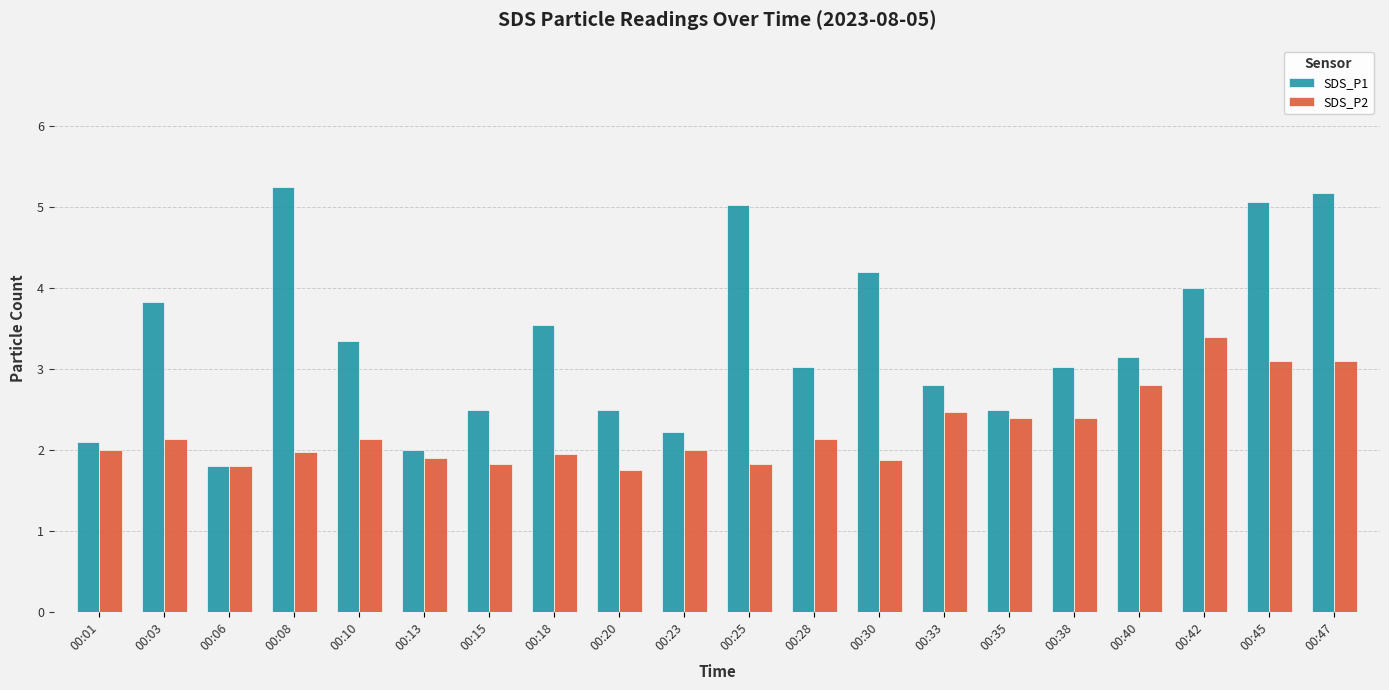

Between 00:18 and 00:23, which series saw the biggest shift?

SDS_P1